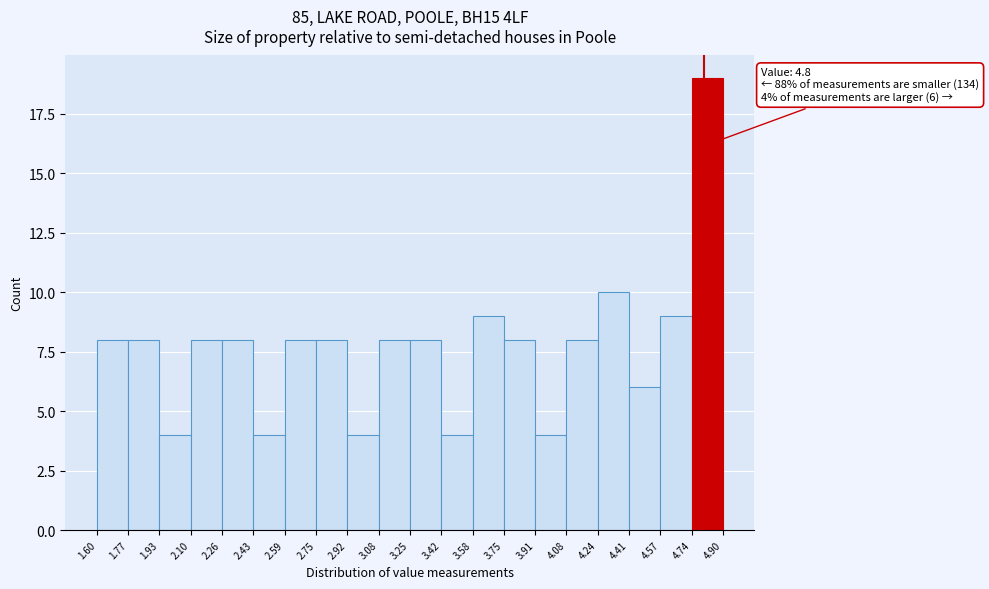

Over which range of the x-axis is the bar tallest?

4.74 to 4.90